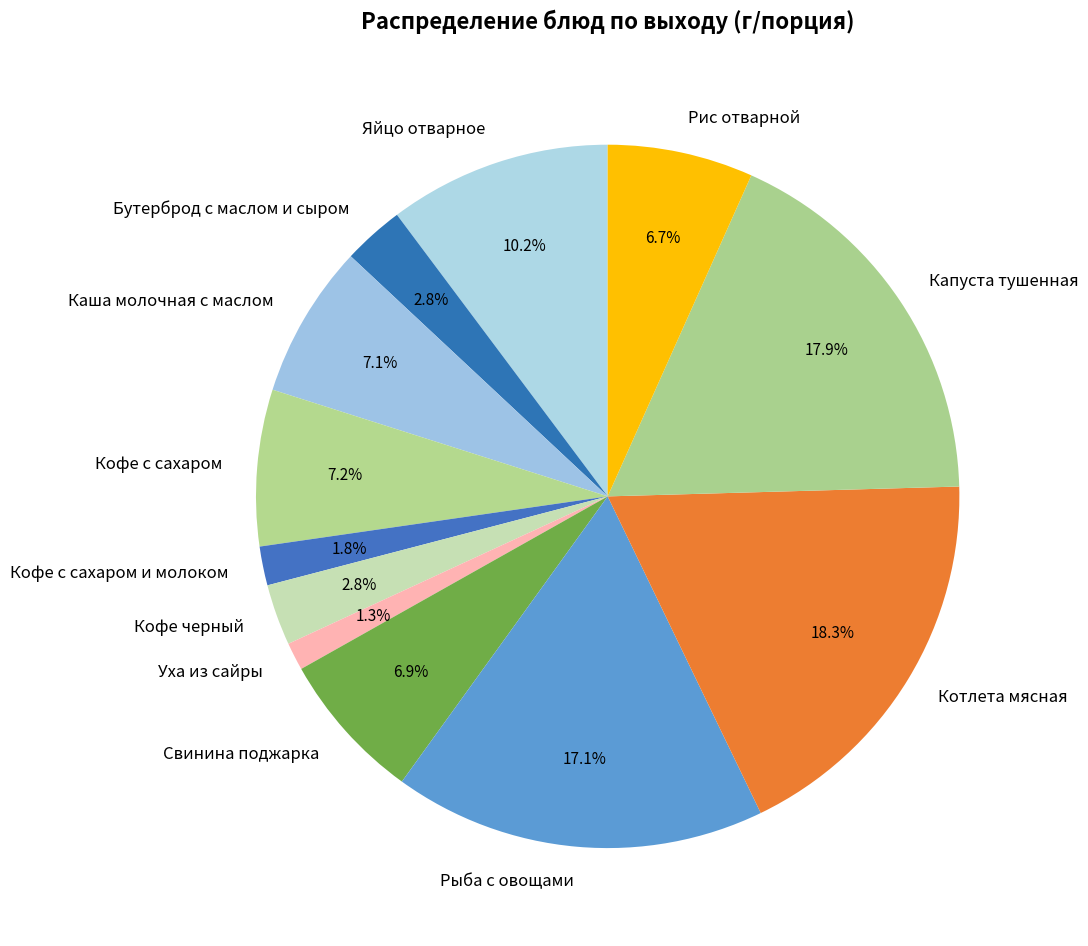

Count the number of slices in the pie.

12